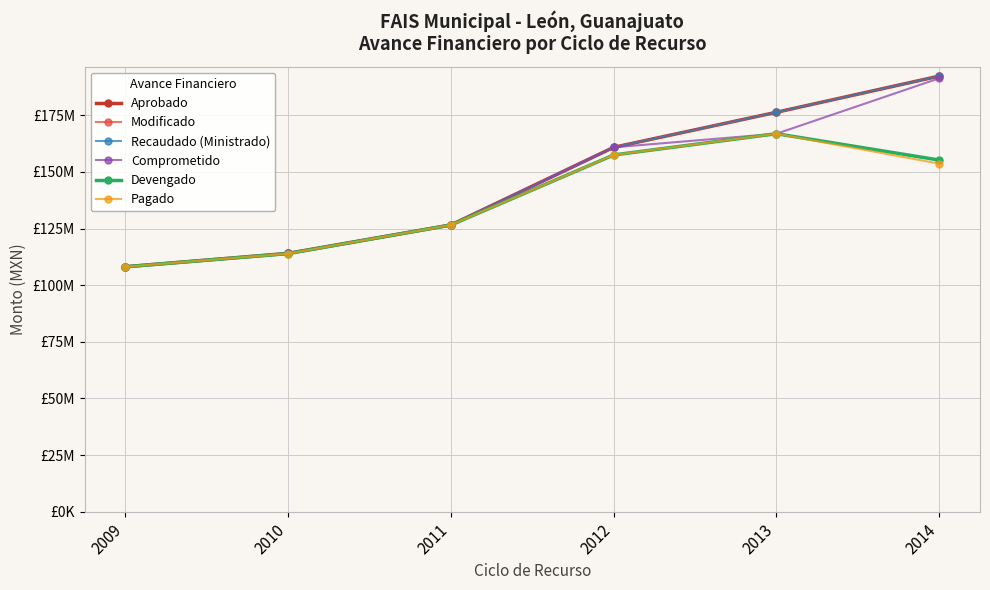

What is the average value of the Modificado series?

146347914.0